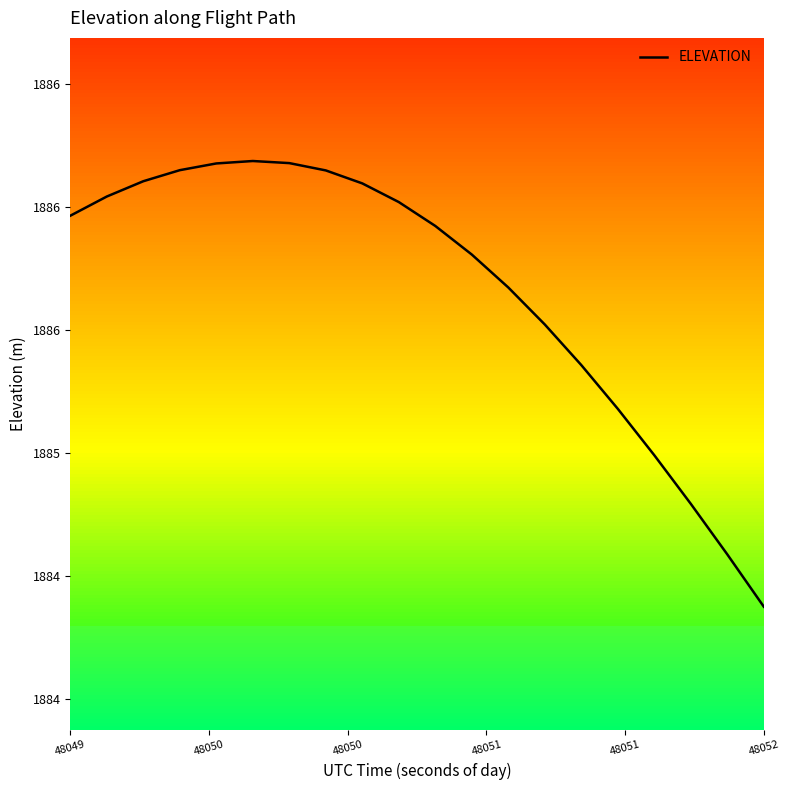

What is the maximum value shown in the chart?

1886.2